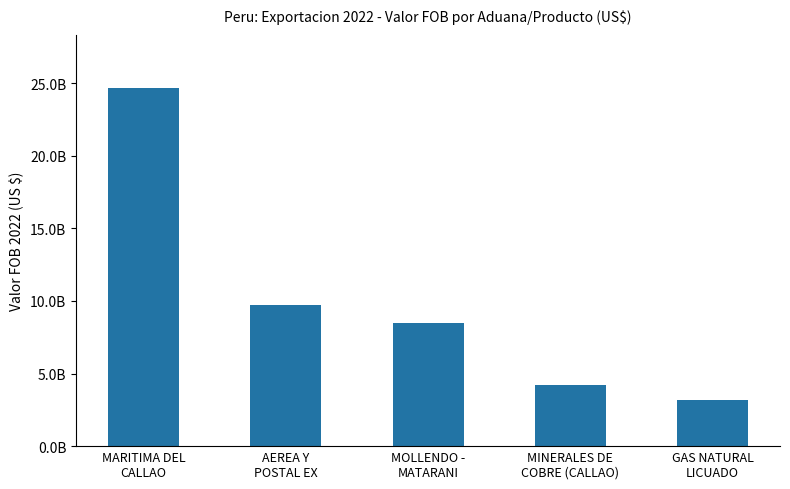

Reading right to left, extract all data points from this chart.

3166177998.2	4223853408.7	8517401065.4	9730263270.2	24647500080.4